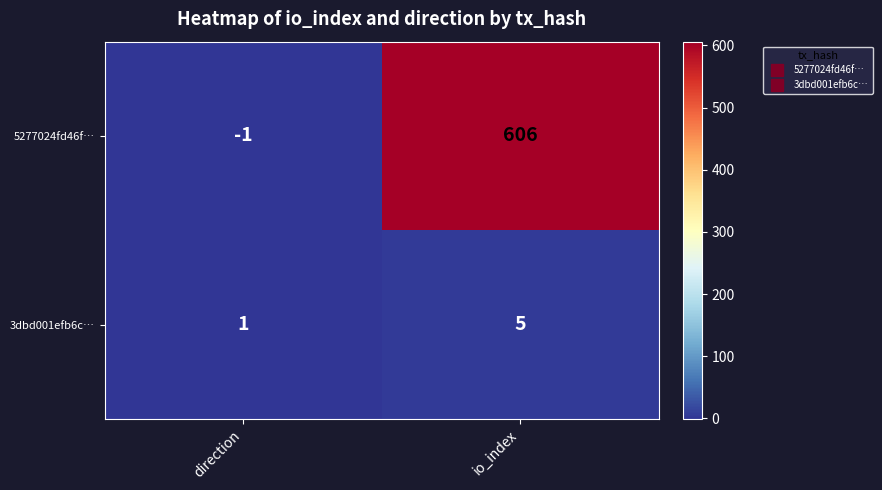

Rank the series by their average value, from lowest to highest.

3dbd001efb6c…, 5277024fd46f…